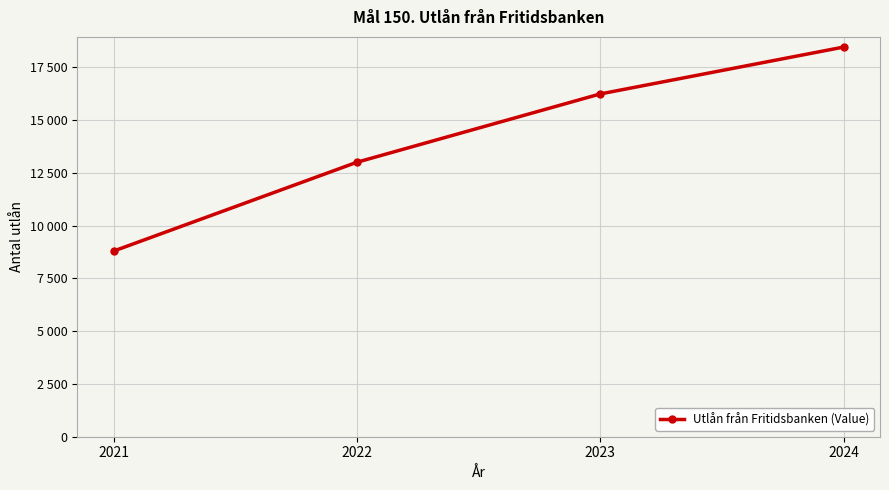

Count the values in the range 13008 to 18467.

3